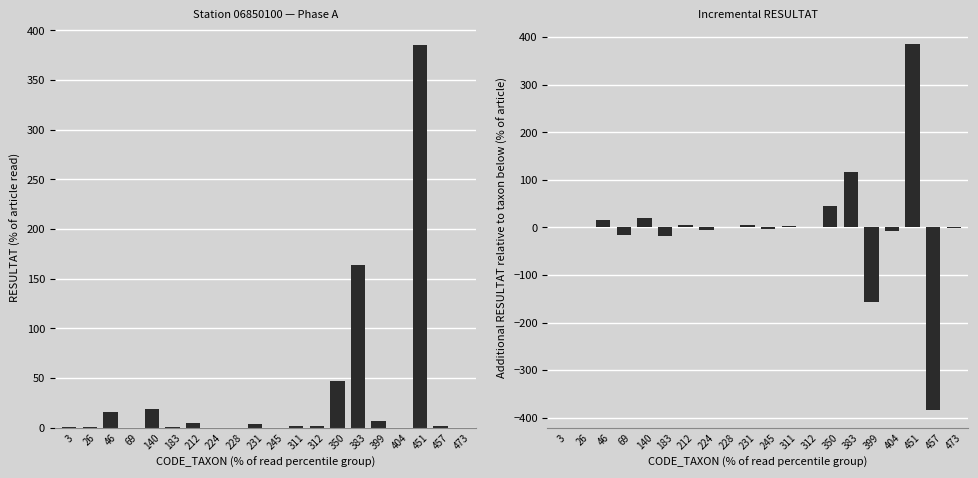

Rank the series by their average value, from lowest to highest.

Incremental RESULTAT, Total RESULTAT